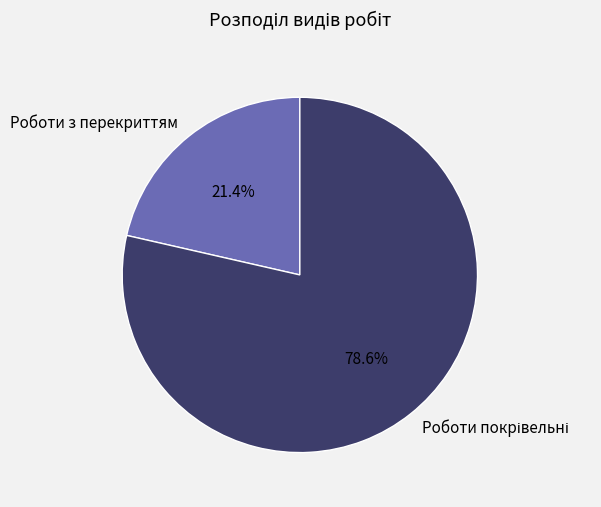

What percentage is NOT represented by Роботи з перекриттям?

78.6%